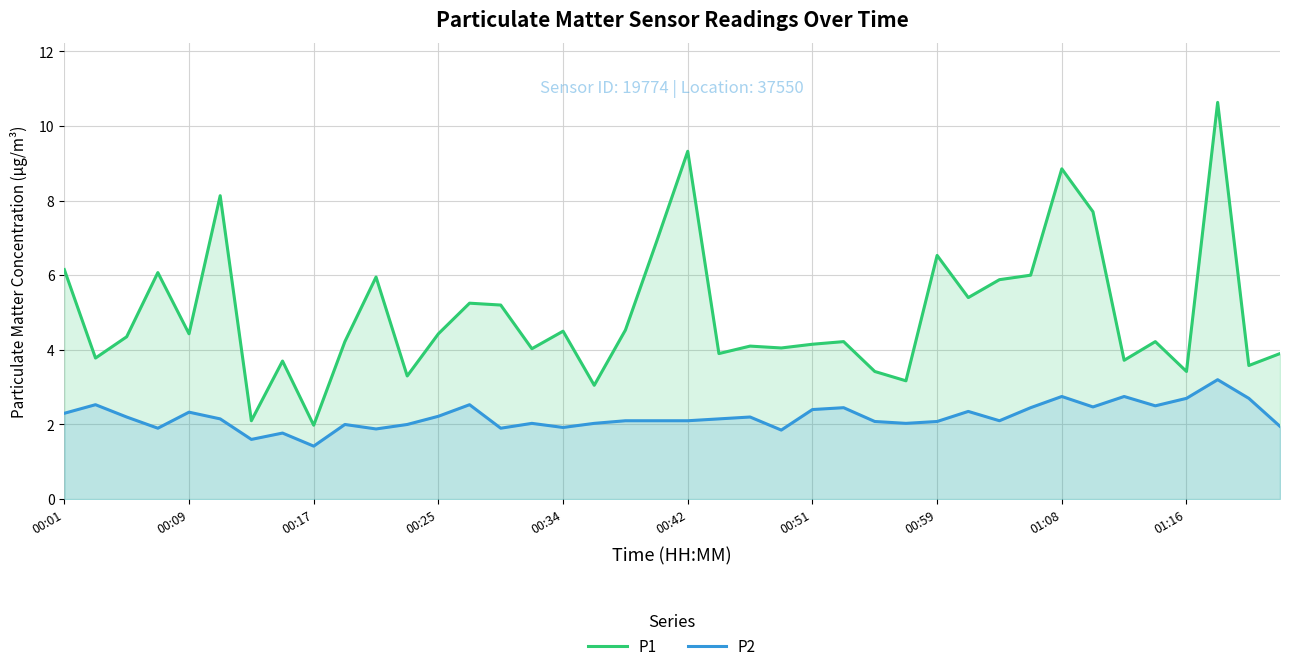

What is the label of the 40th point from the right?

00:01